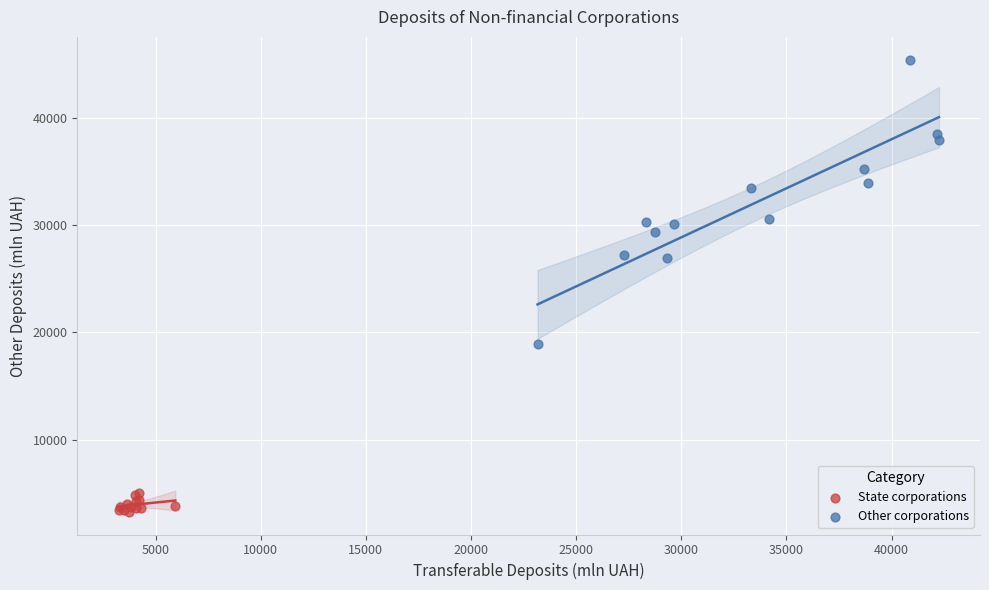

Which series contains the highest Y value?

Other corporations